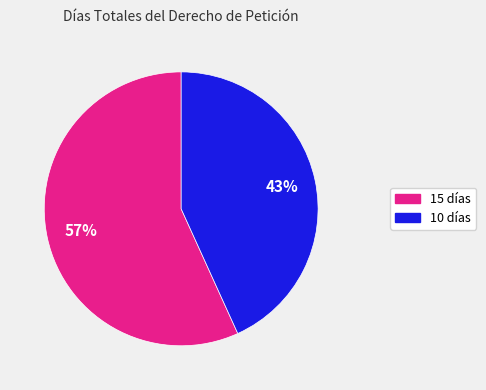

To the nearest percent, what is the average slice percentage?

50%